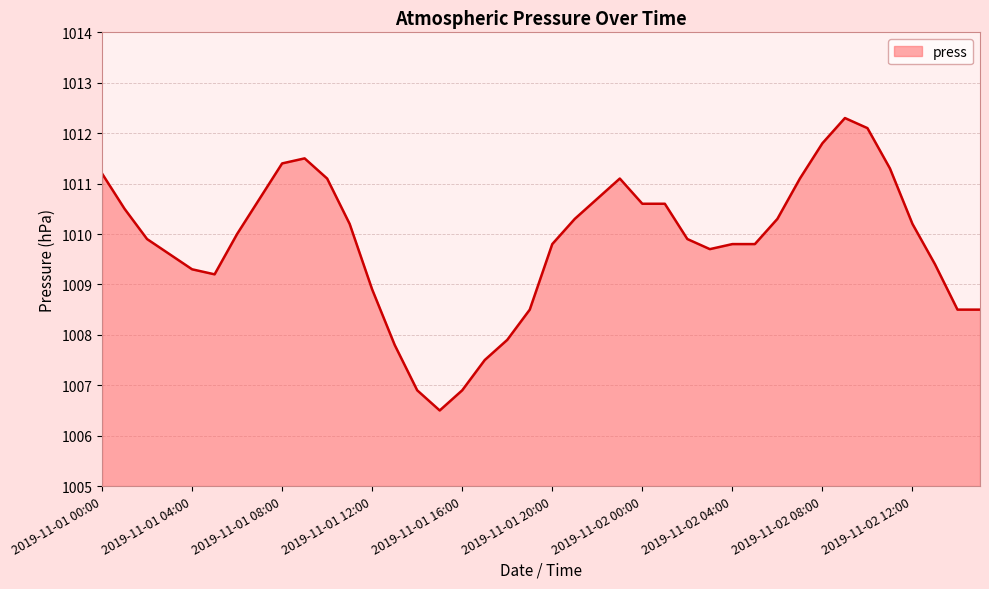

What is the greatest value displayed?

1012.3